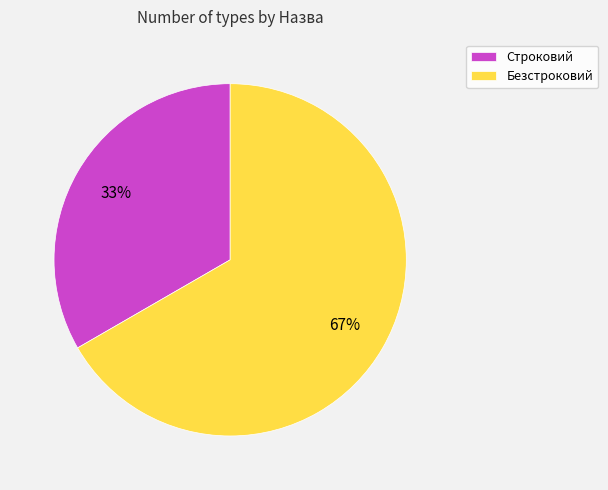

Rank the categories by value from highest to lowest.

Безстроковий, Строковий